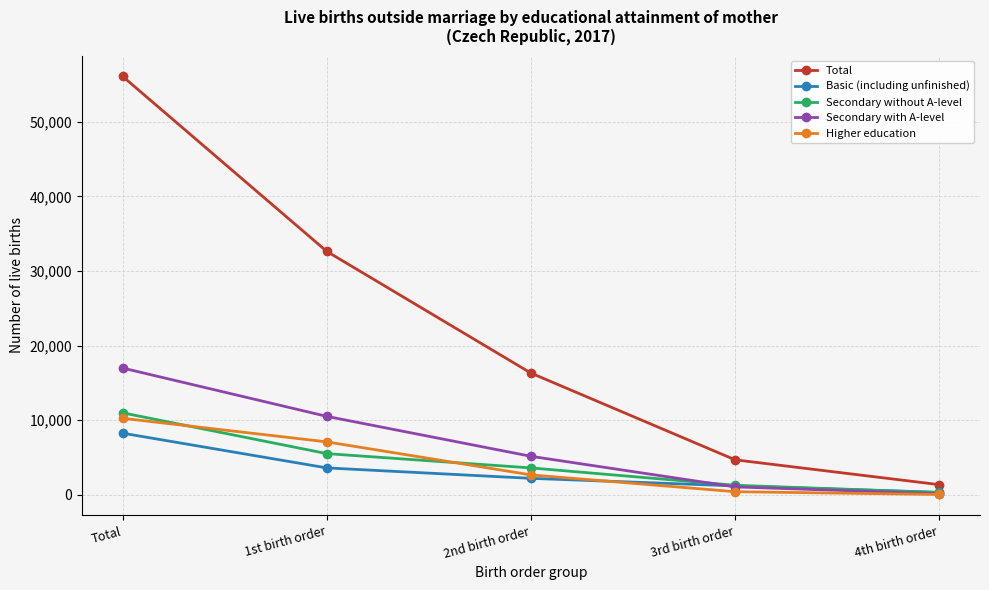

What is the sum of the Higher education values at 3rd birth order and Total?

10690